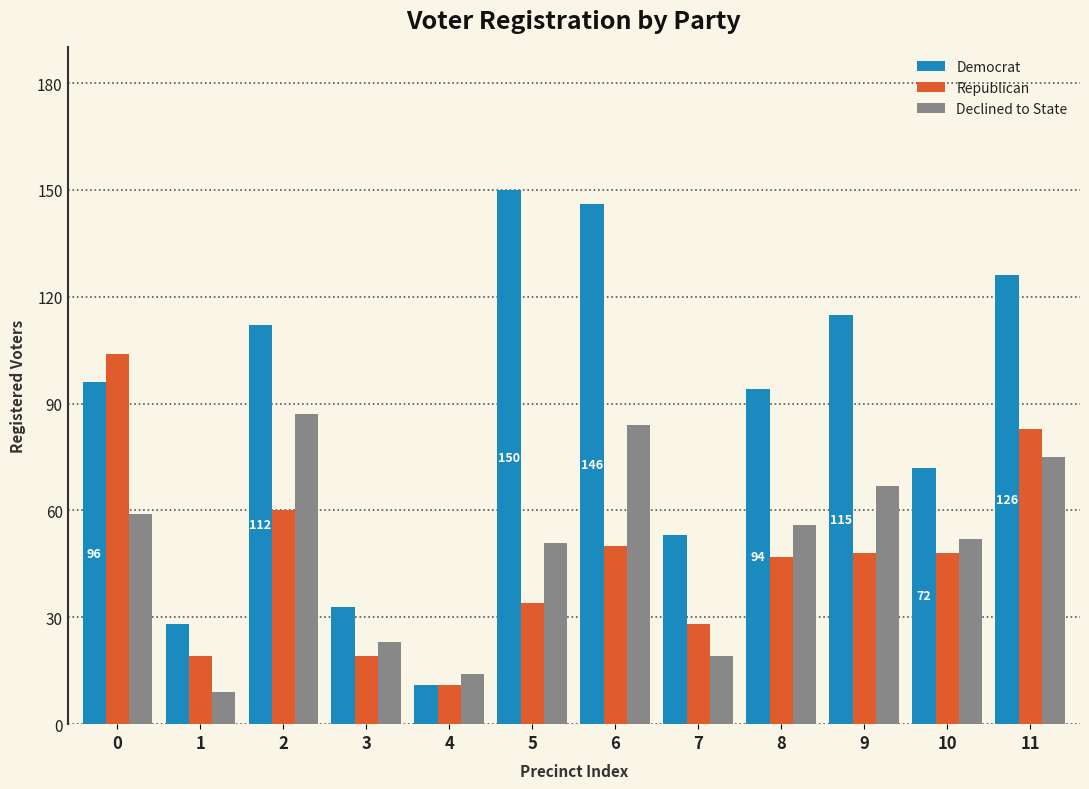

How many bars are there in each group?

3